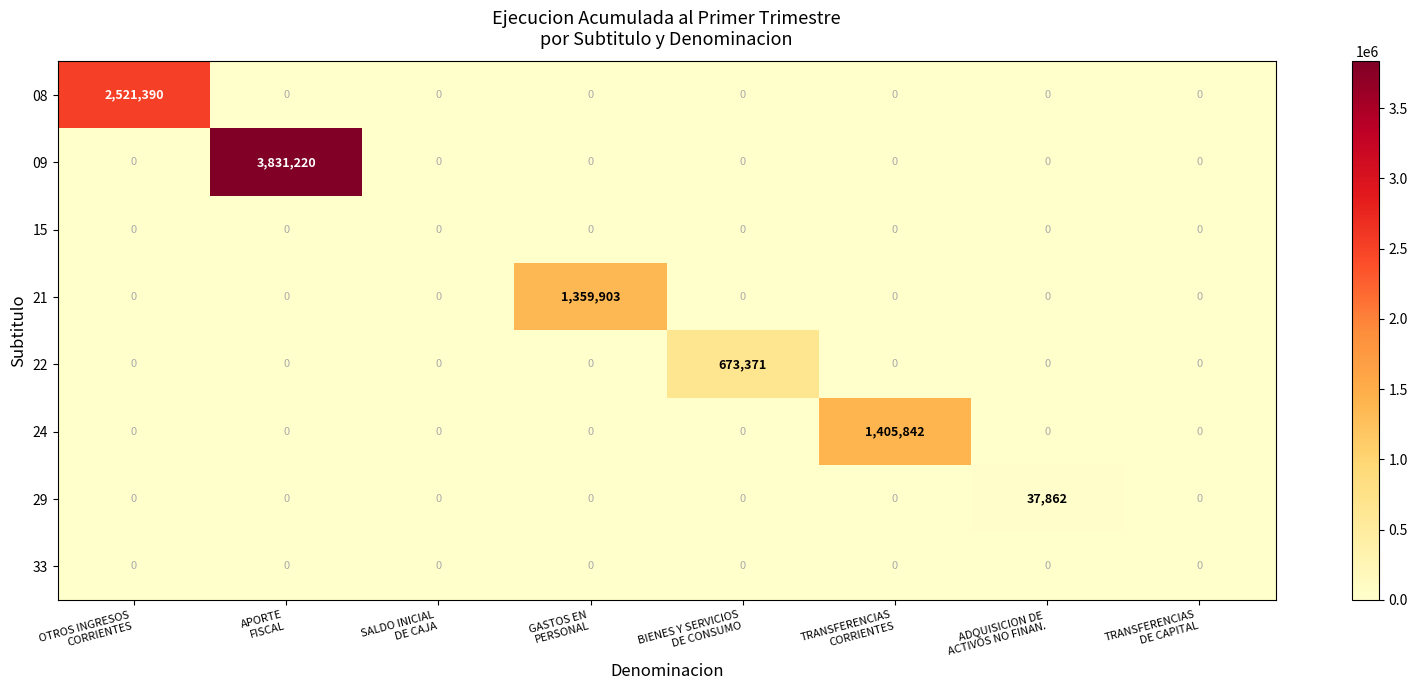

What is the maximum value for 21?

1359903